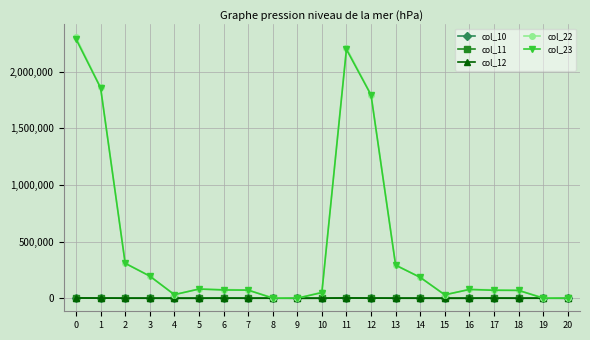

What is the minimum value for col_22?

509